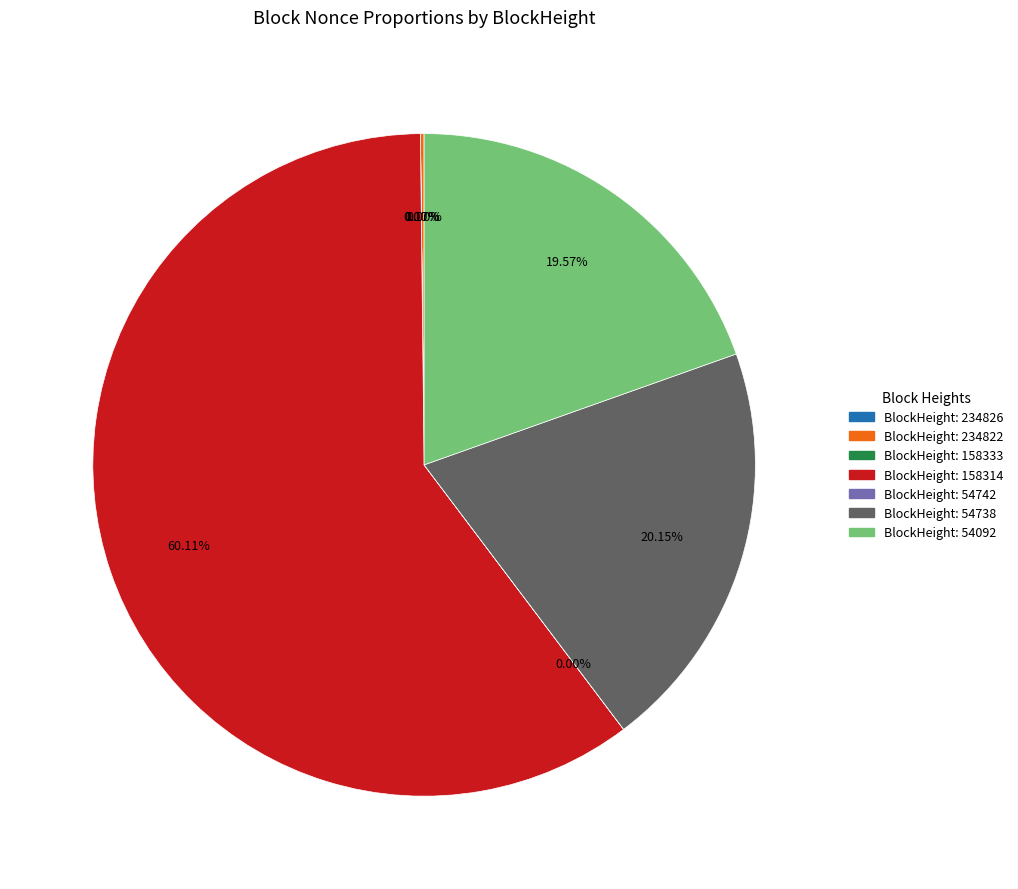

Is there a majority slice in this chart?

Yes